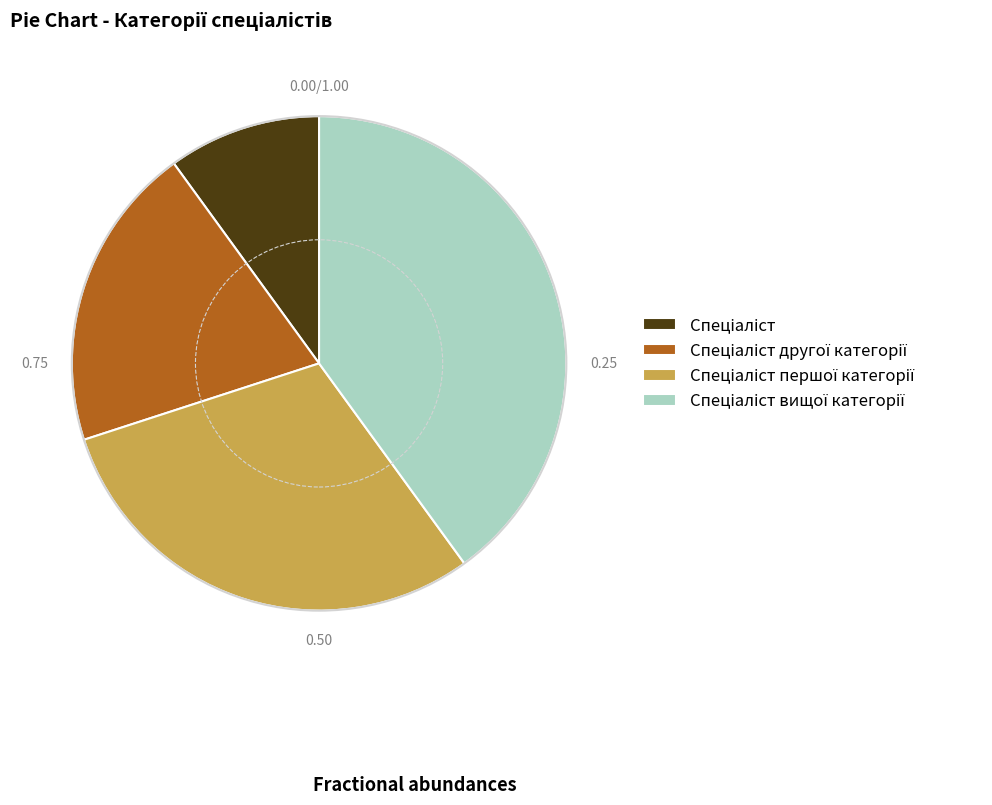

Is there a majority slice in this chart?

No